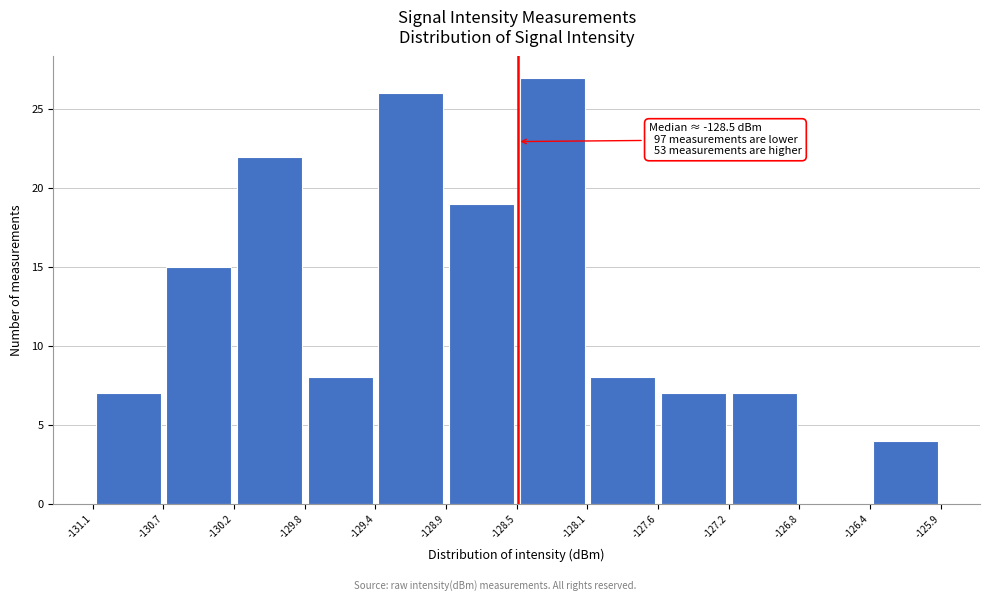

Over which range of the x-axis is the bar tallest?

-128.5 to -128.1